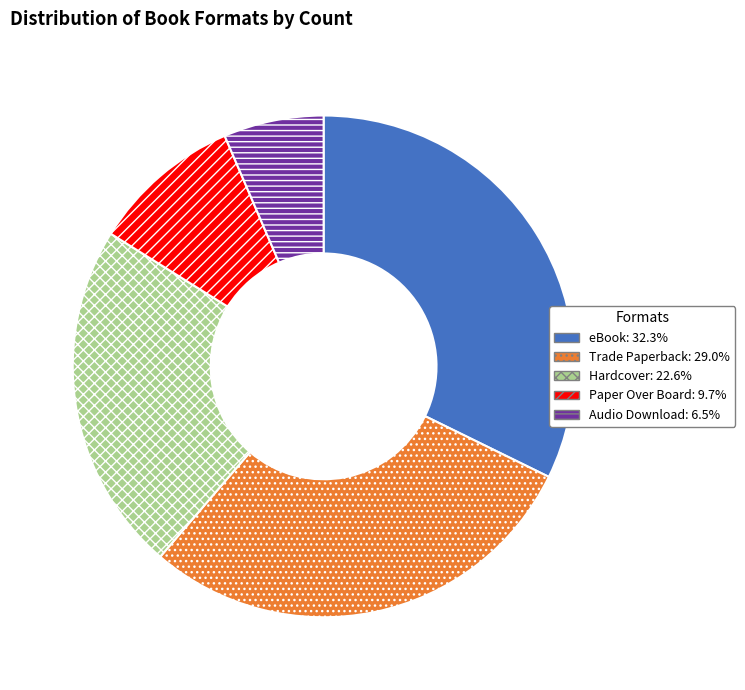

What is the smallest slice in the pie chart?

Audio Download